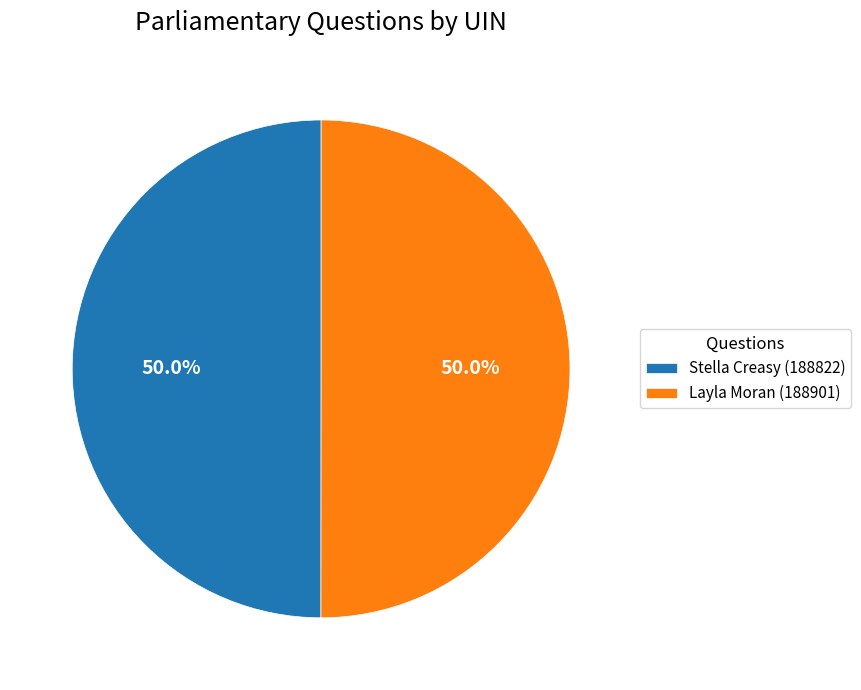

To the nearest percent, what is the average slice percentage?

50%